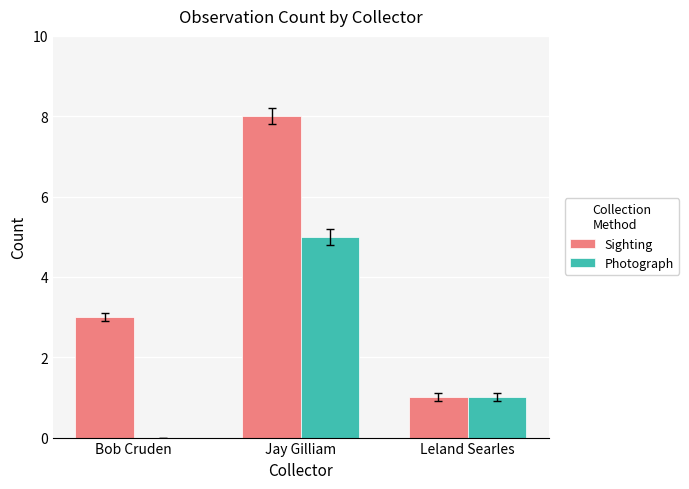

True or false: Photograph has a value of 2 at Jay Gilliam.

False